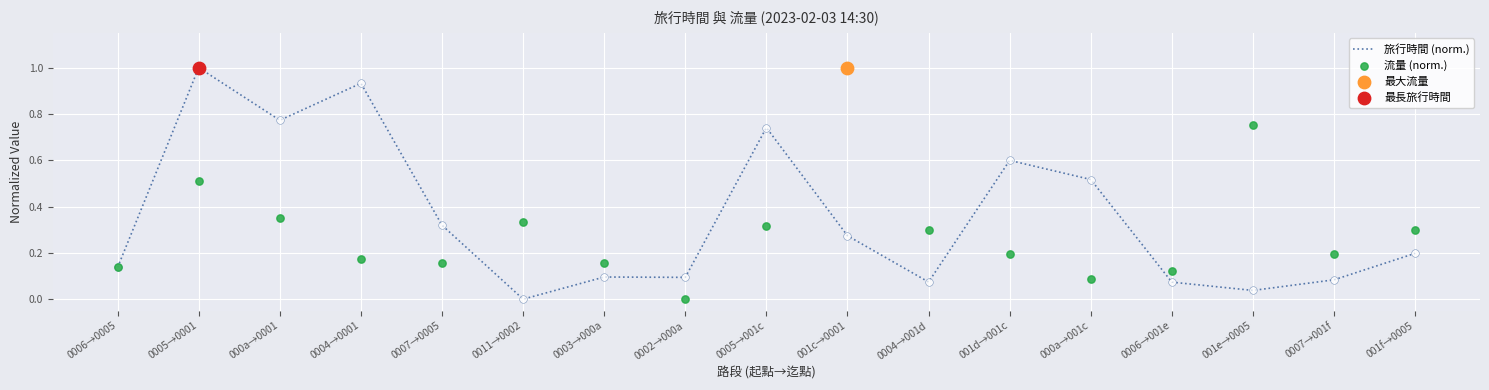

Which series has the widest spread of Y values?

旅行時間 (norm.)